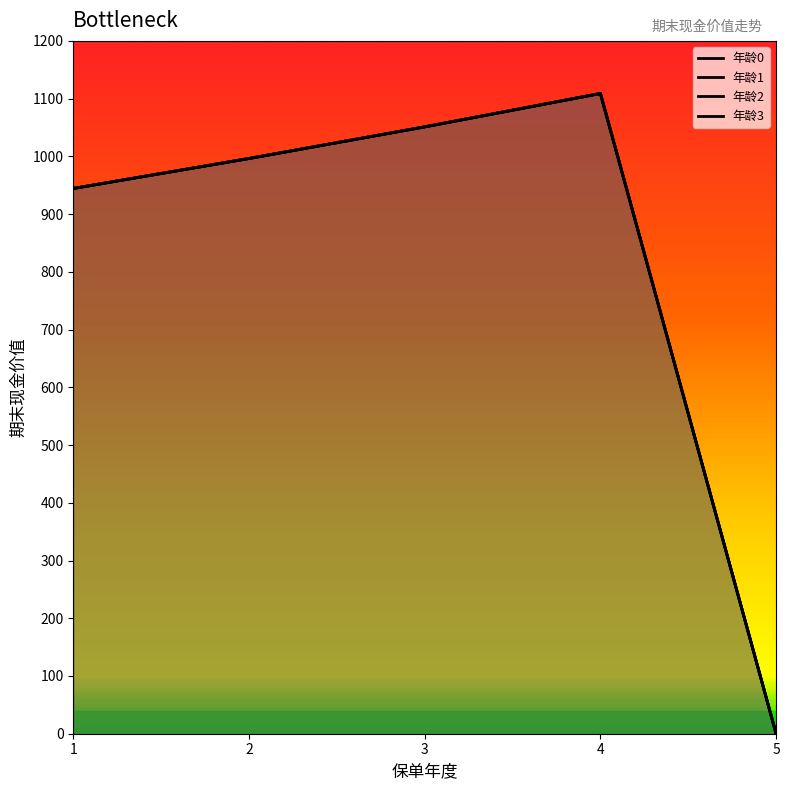

Reading left to right, what are all the values shown in this chart?

年龄0: 944.4	996.3	1051.1	1108.9	0.0
年龄1: 944.4	996.3	1051.1	1108.9	0.0
年龄2: 944.4	996.3	1051.1	1108.9	0.0
年龄3: 944.4	996.3	1051.1	1108.9	0.0